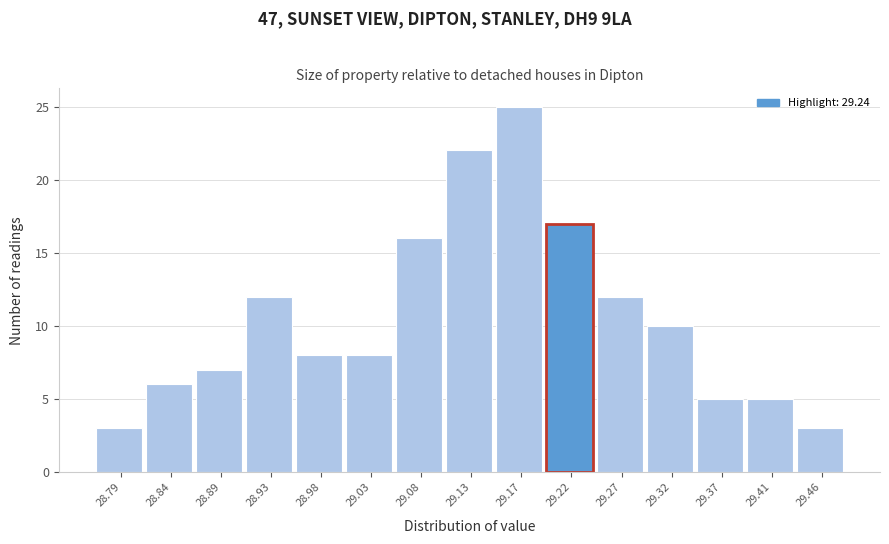

Reading left to right, transcribe all the data shown in this chart.

28.79=3	28.84=6	28.89=7	28.93=12	28.98=8	29.03=8	29.08=16	29.13=22	29.17=25	29.22=17	29.27=12	29.32=10	29.37=5	29.41=5	29.46=3